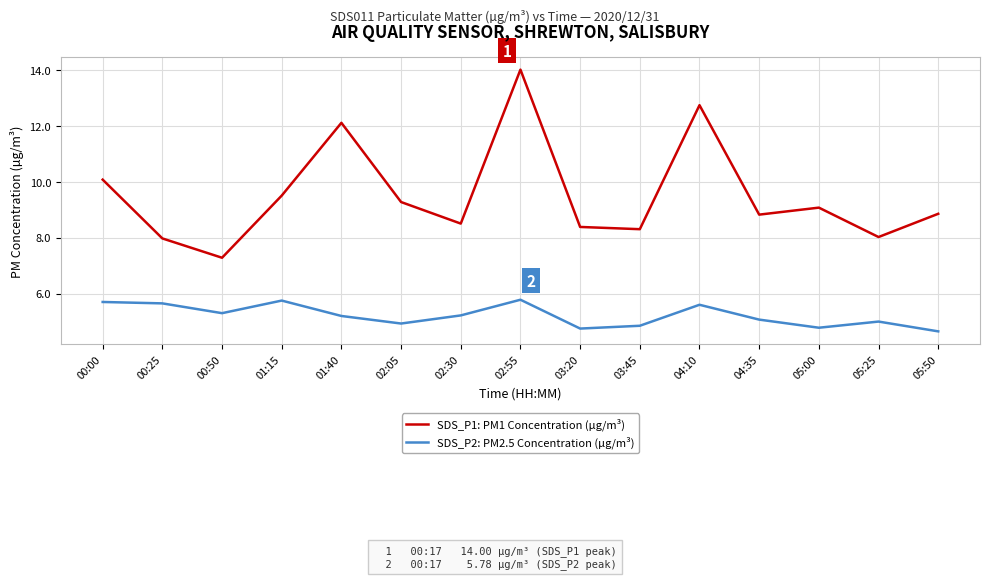

What is the minimum value shown in the chart?

4.7